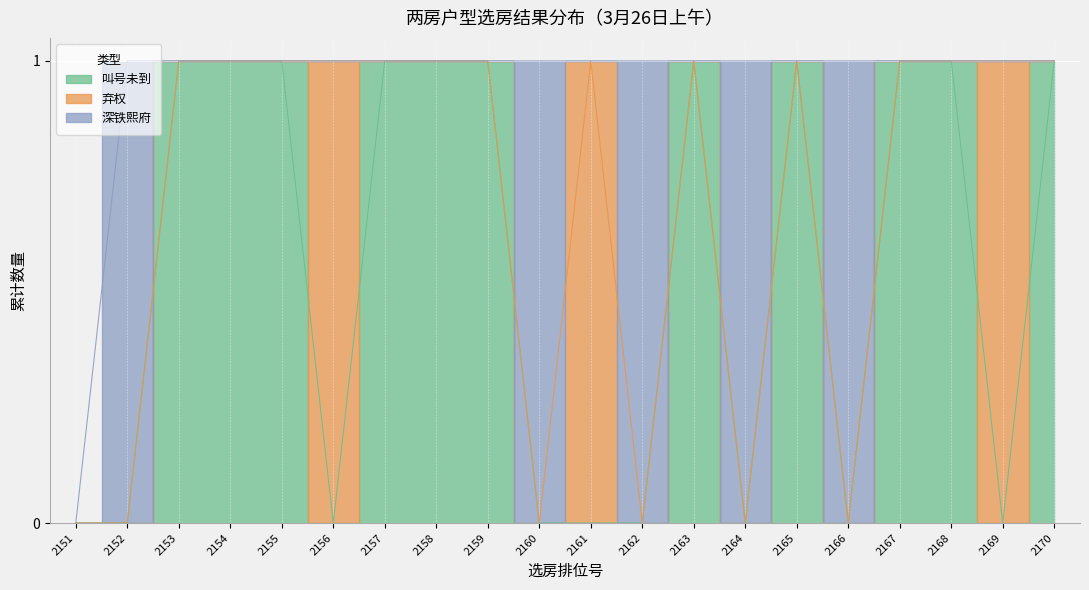

Between 2159 and 2169, which is larger?

2159